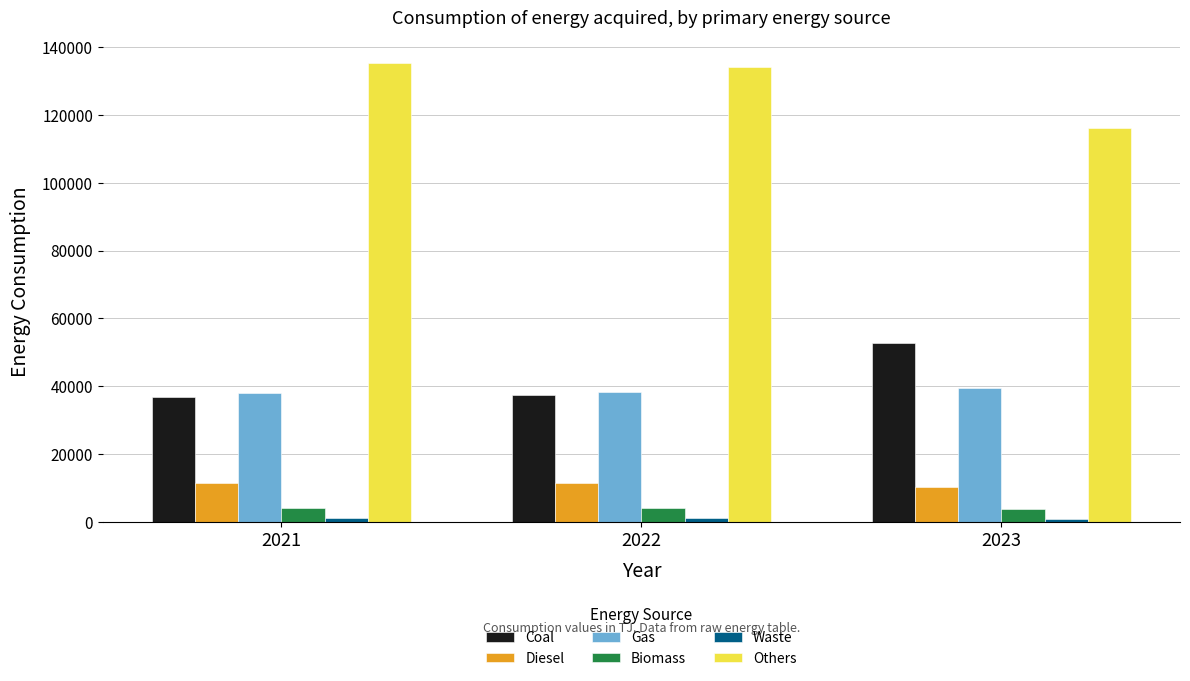

The Others series shows 93312 at 2021. True or false?

False